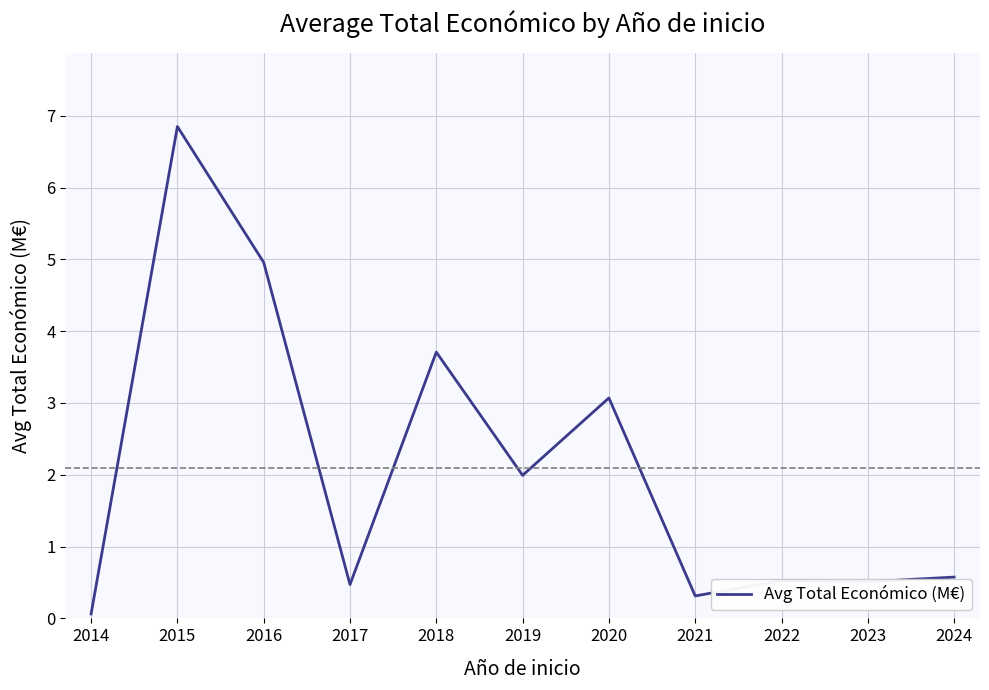

How many lines are shown in the chart?

1